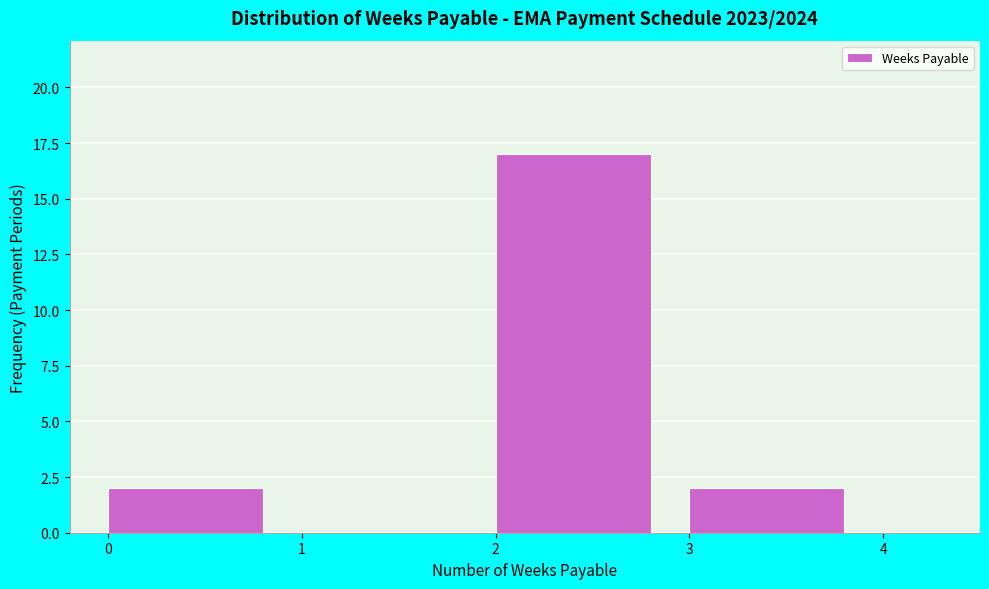

Which range on the x-axis has the tallest bar?

2 to 3